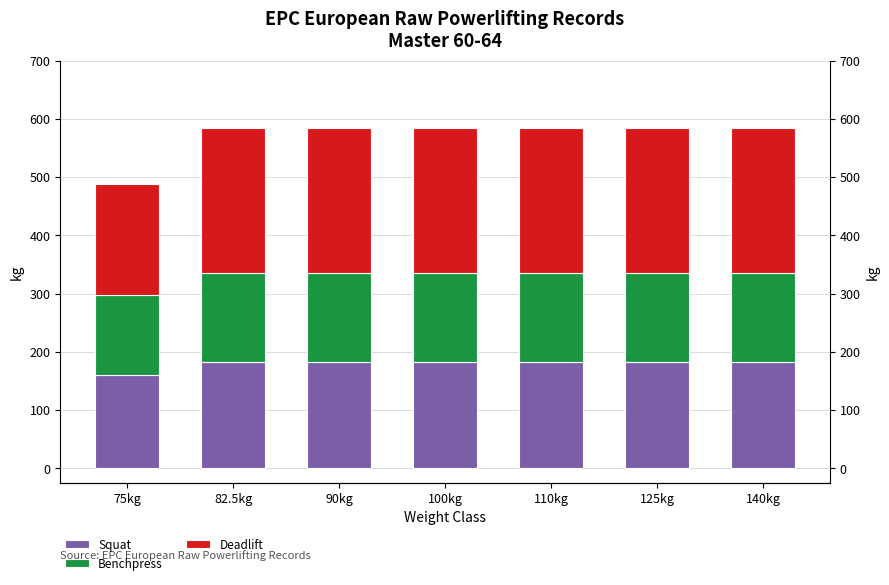

Is the value of Squat at 90kg greater than the value of Deadlift at 110kg?

No